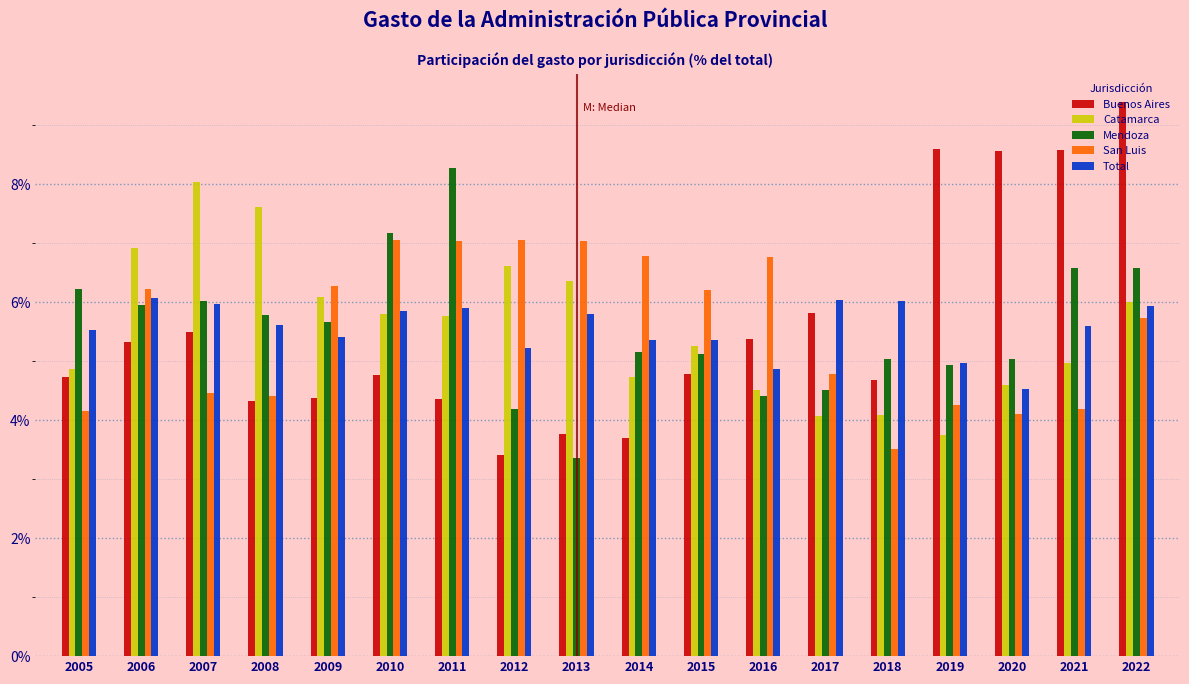

What is the sum of the Mendoza values at 2010 and 2013?

10.5